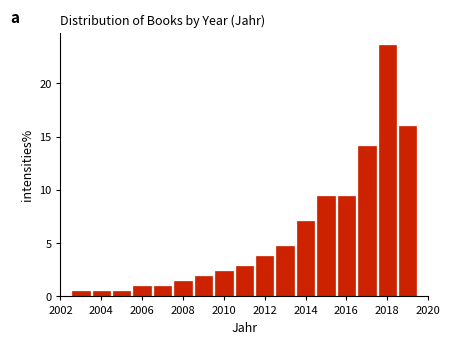

Which range on the x-axis has the tallest bar?

2017.5 to 2018.5